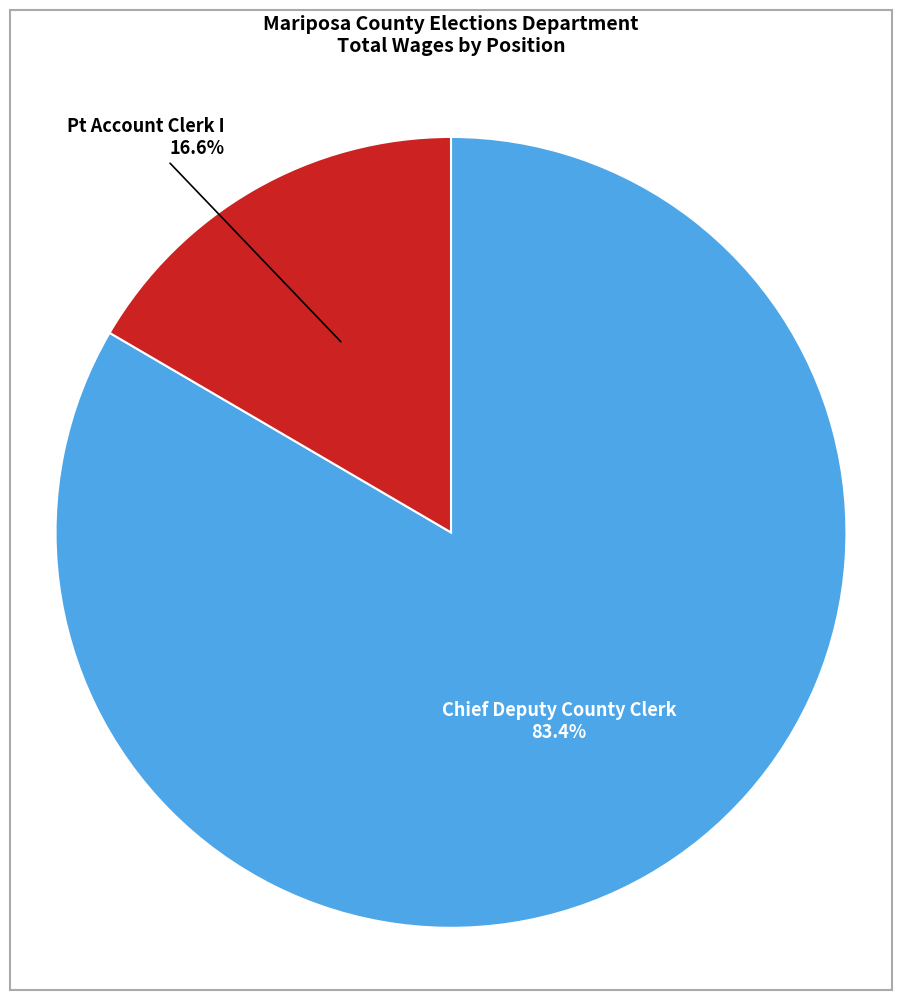

True or false: Chief Deputy County Clerk accounts for 83% of the total.

True